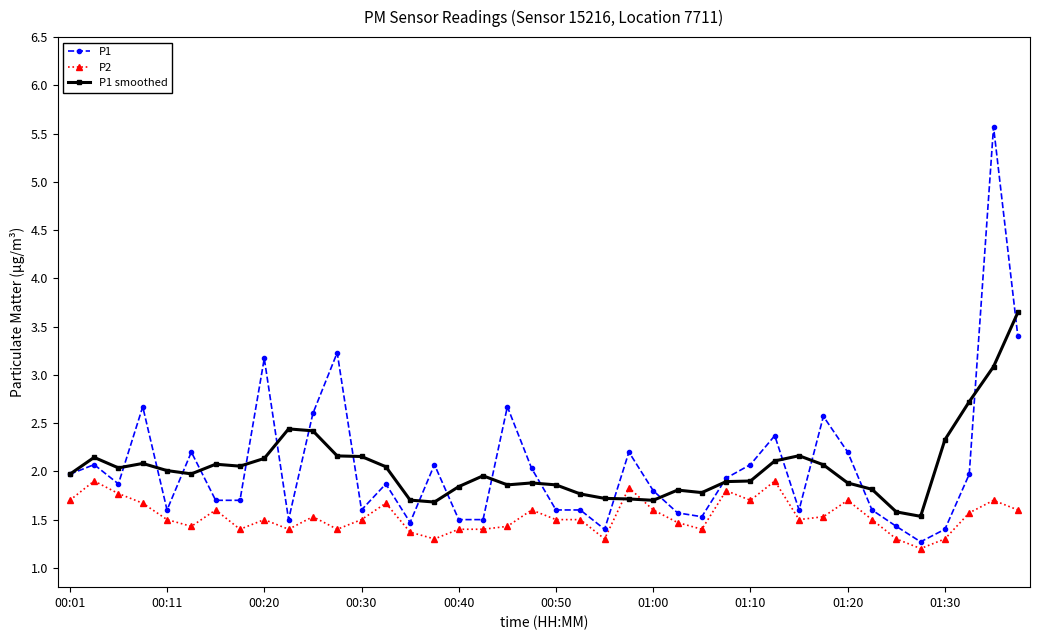

List the series in order of their peak value, highest first.

P1, P1 smoothed, P2